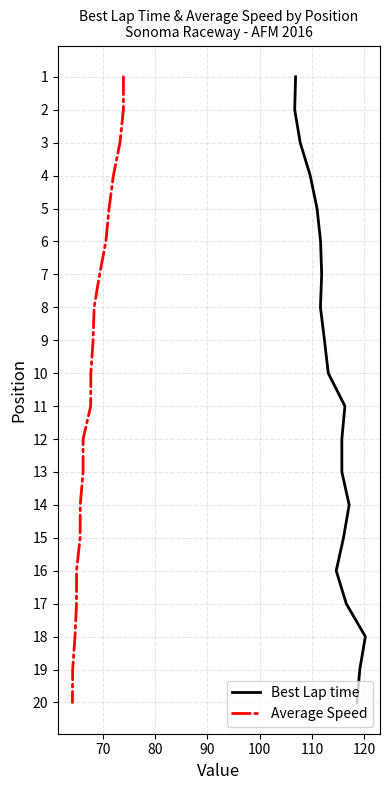

Which series has the largest total across all categories?

Best Lap time